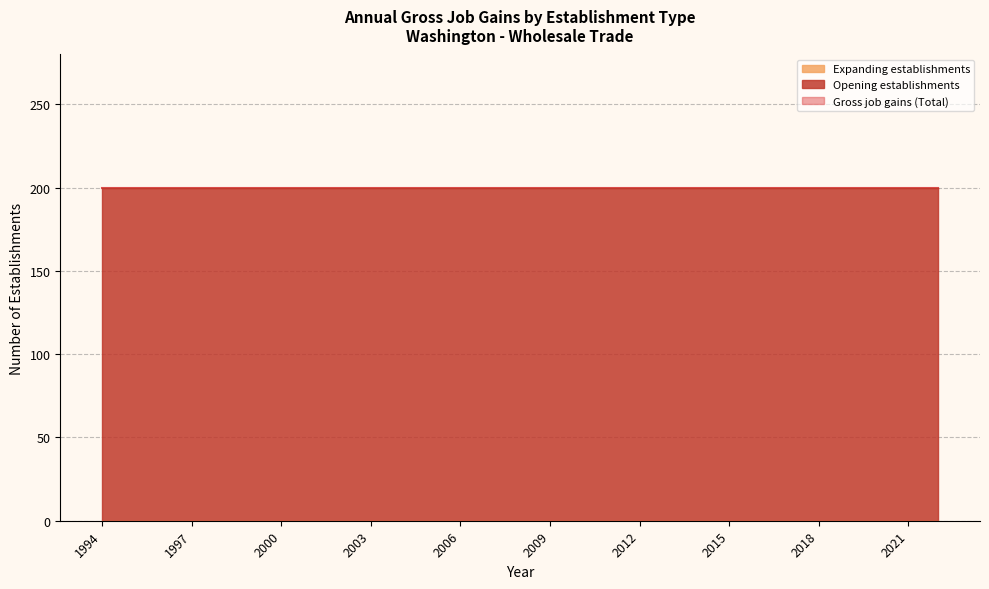

Read the Gross job gains (Total) value at 1995.

200